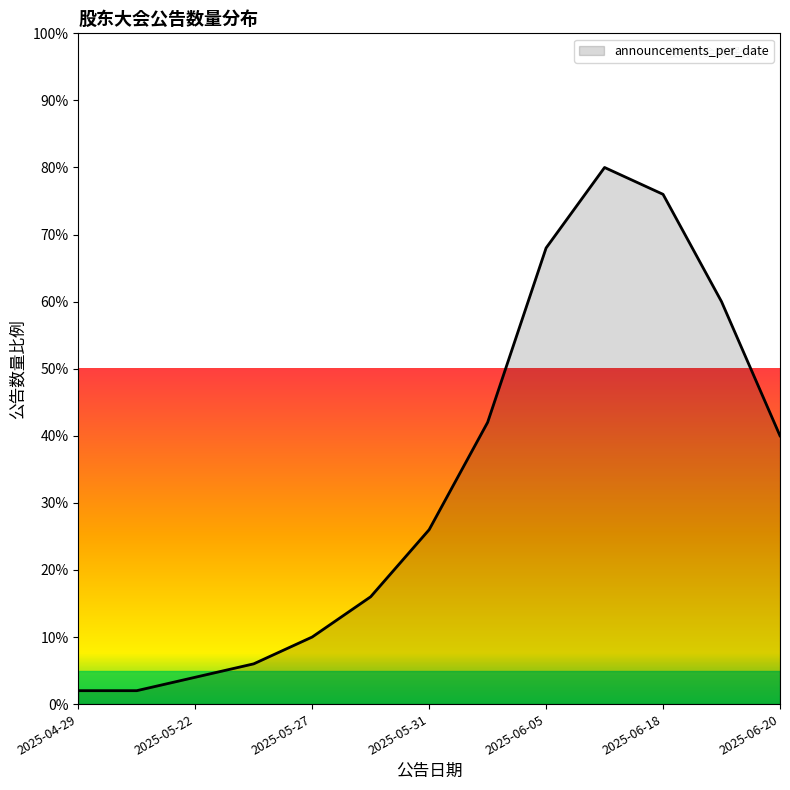

How many lines are shown in the chart?

1